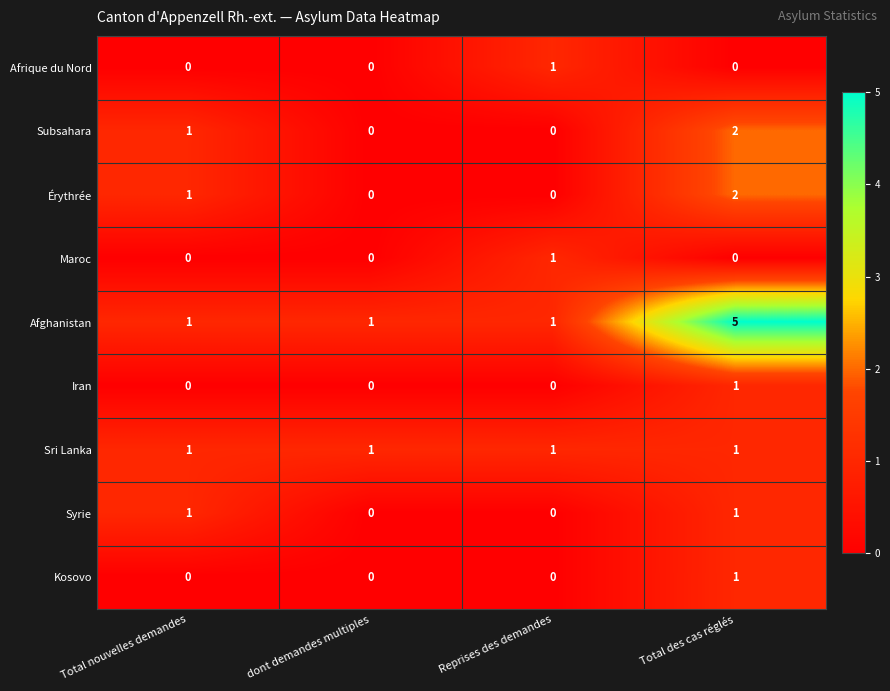

Count the Maroc values in the range 0 to 1.

4